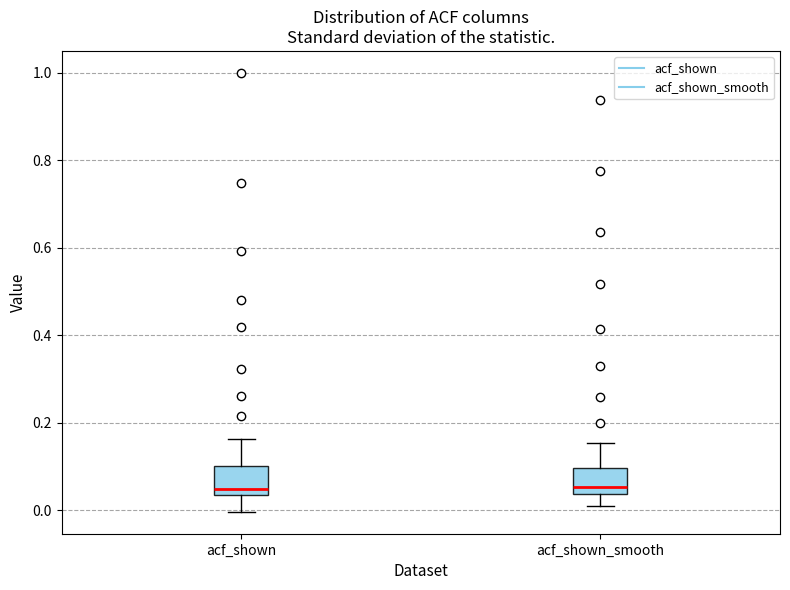

Reading left to right, read every box against the y-axis: the position of its median line, the range the box covers, and the ends of its whiskers. The values are not printed on the chart, so give them approximately, as read against the axis.

acf_shown: median 0.04 (just above the box's lower edge), box 0.04 to 0.10, whiskers 0.00 to 0.16
acf_shown_smooth: median 0.06, box 0.04 to 0.10, whiskers 0.02 to 0.16